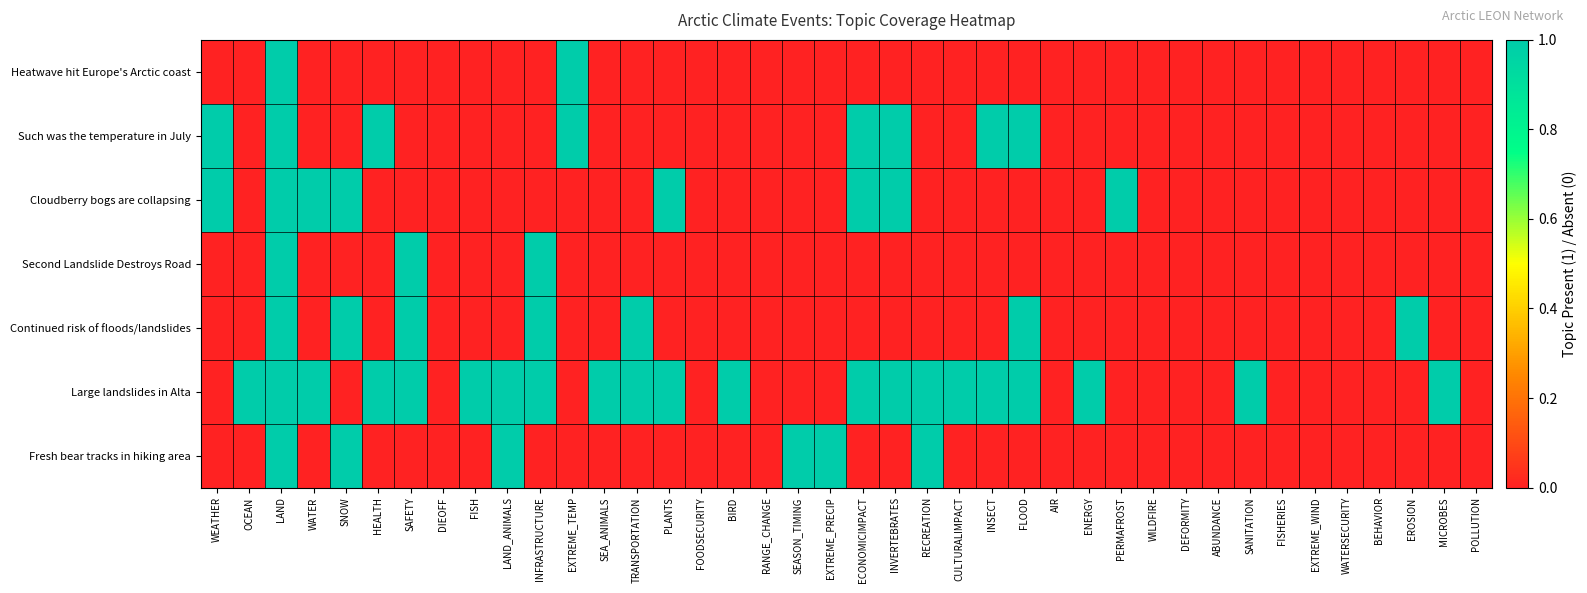

Which series has the largest range (max minus min)?

Heatwave hit Europe's Arctic coast